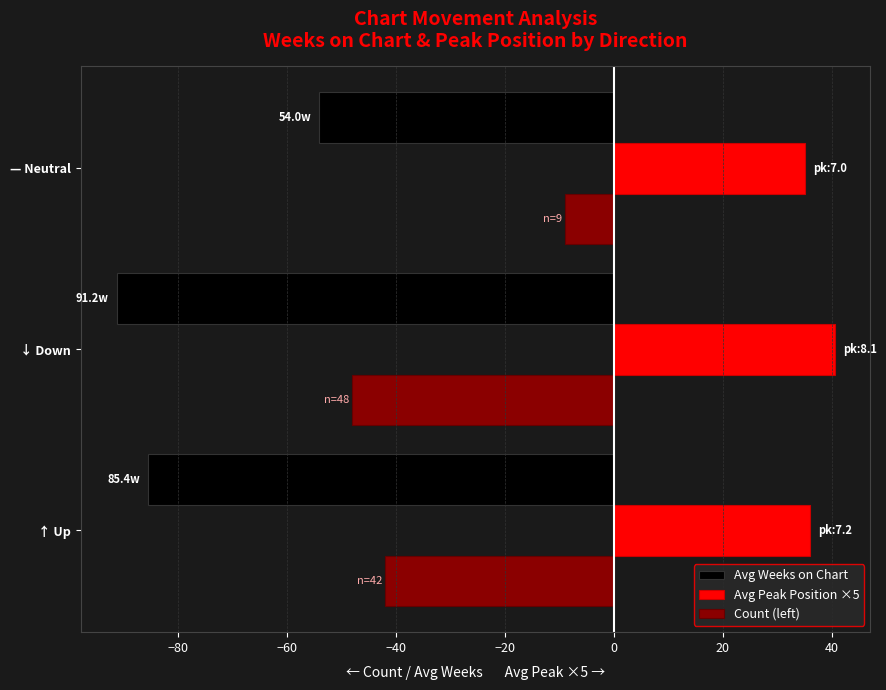

Is it true that Avg Peak Position ×5 equals 64.3 at ↑ Up?

False